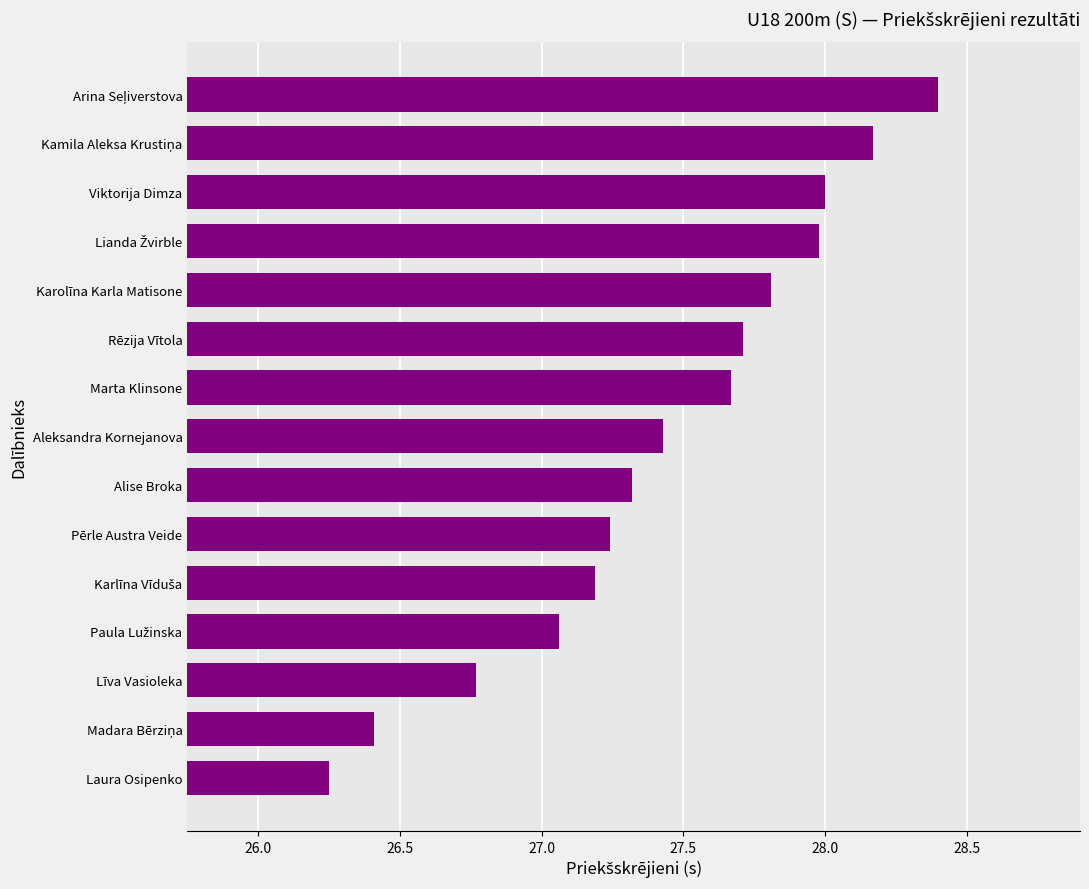

Count the number of values greater than 27.

12